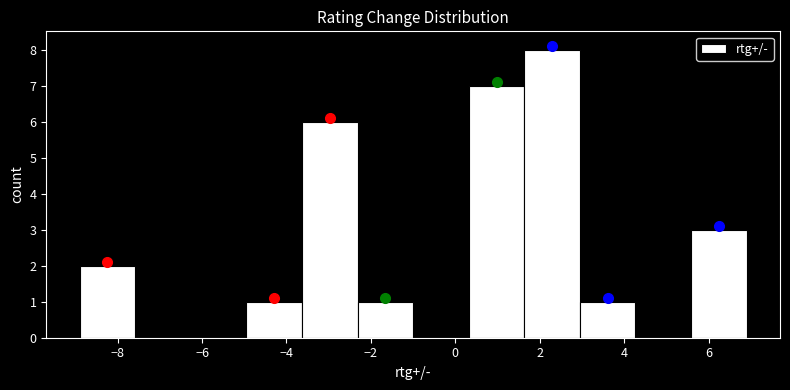

How tall is the bar that spans -3.6 to -2.4 on the x-axis? Neither the bar edges nor the heights are printed on the chart, so give them approximately, as read against the axes.

6